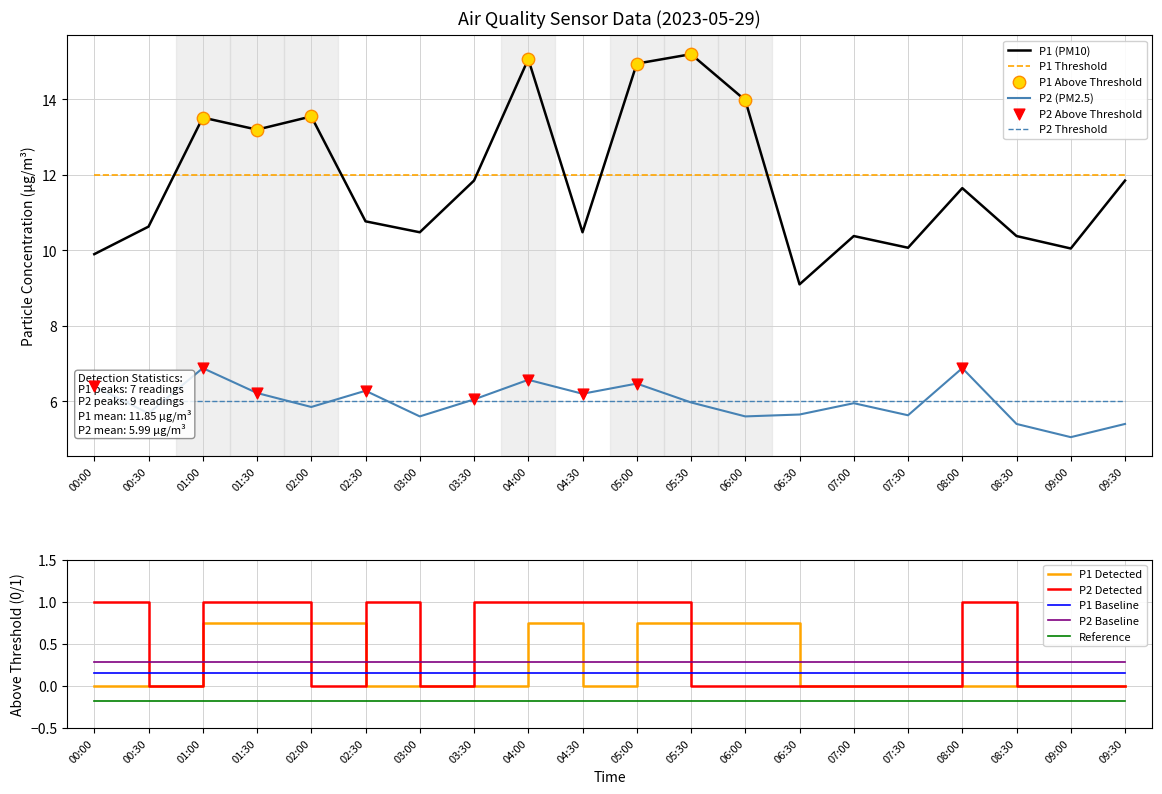

Which series reaches the maximum Y coordinate?

P1